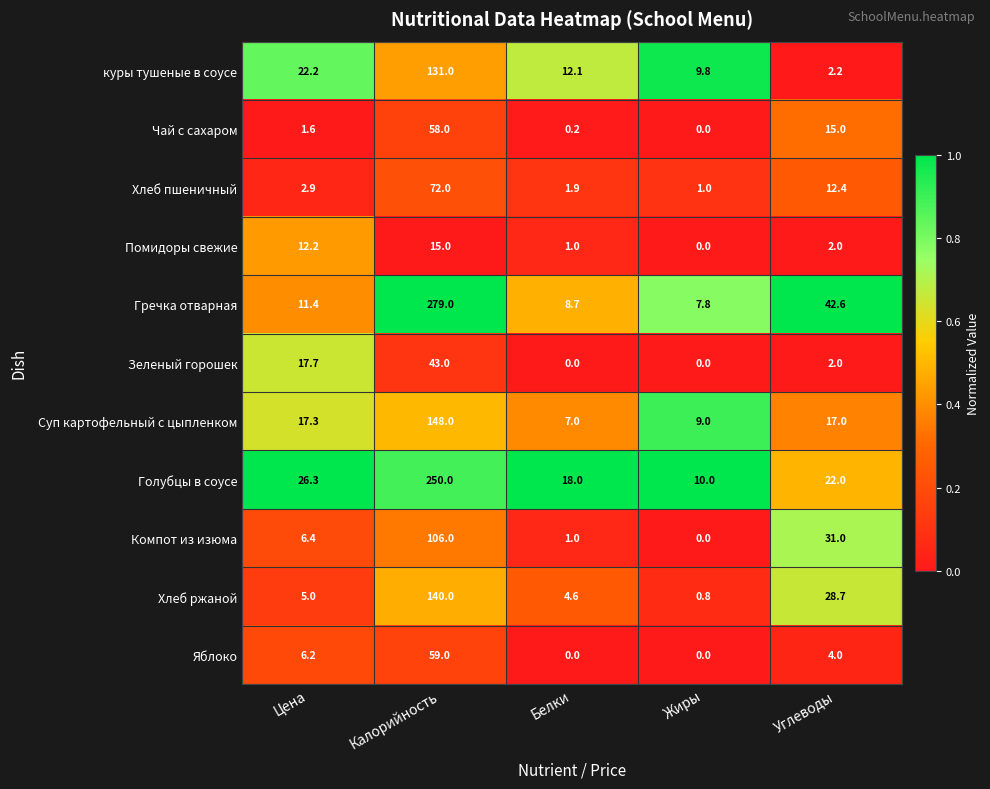

At which label does куры тушеные в соусе reach its minimum?

Углеводы